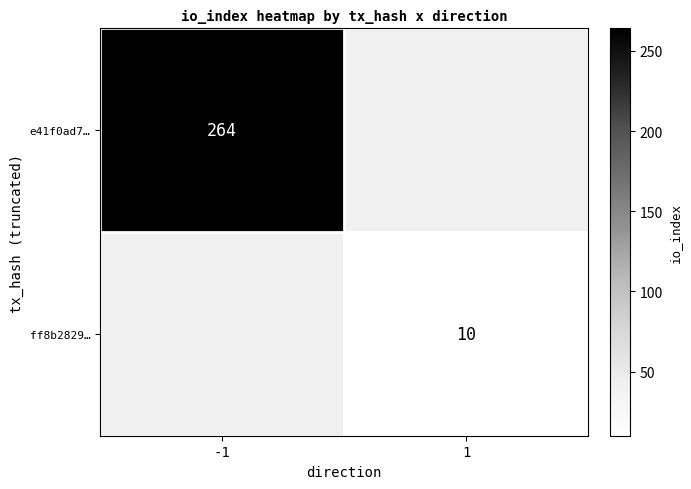

At how many categories does at least one series exceed 71?

1